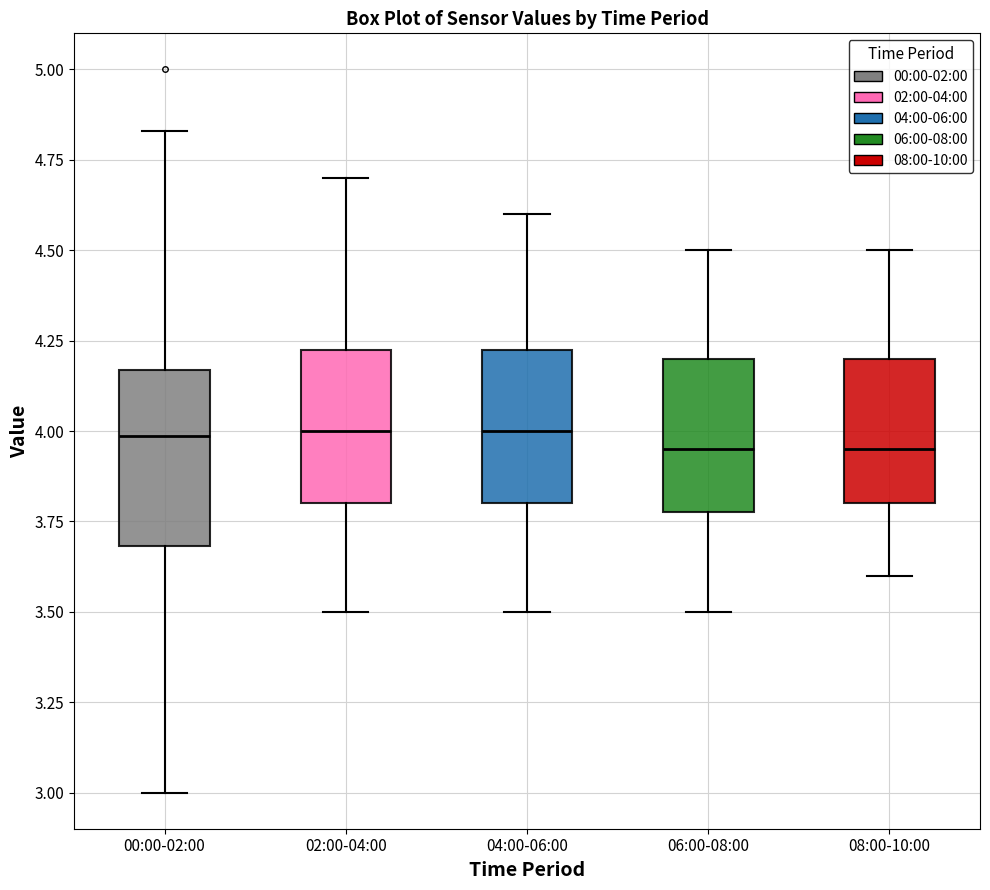

Reading left to right, read every box against the y-axis: the position of its median line, the range the box covers, and the ends of its whiskers. The values are not printed on the chart, so give them approximately, as read against the axis.

00:00-02:00: median 4.00, box 3.70 to 4.15, whiskers 3.00 to 4.85
02:00-04:00: median 4.00, box 3.80 to 4.25, whiskers 3.50 to 4.70
04:00-06:00: median 4.00, box 3.80 to 4.25, whiskers 3.50 to 4.60
06:00-08:00: median 3.95, box 3.80 to 4.20, whiskers 3.50 to 4.50
08:00-10:00: median 3.95, box 3.80 to 4.20, whiskers 3.60 to 4.50